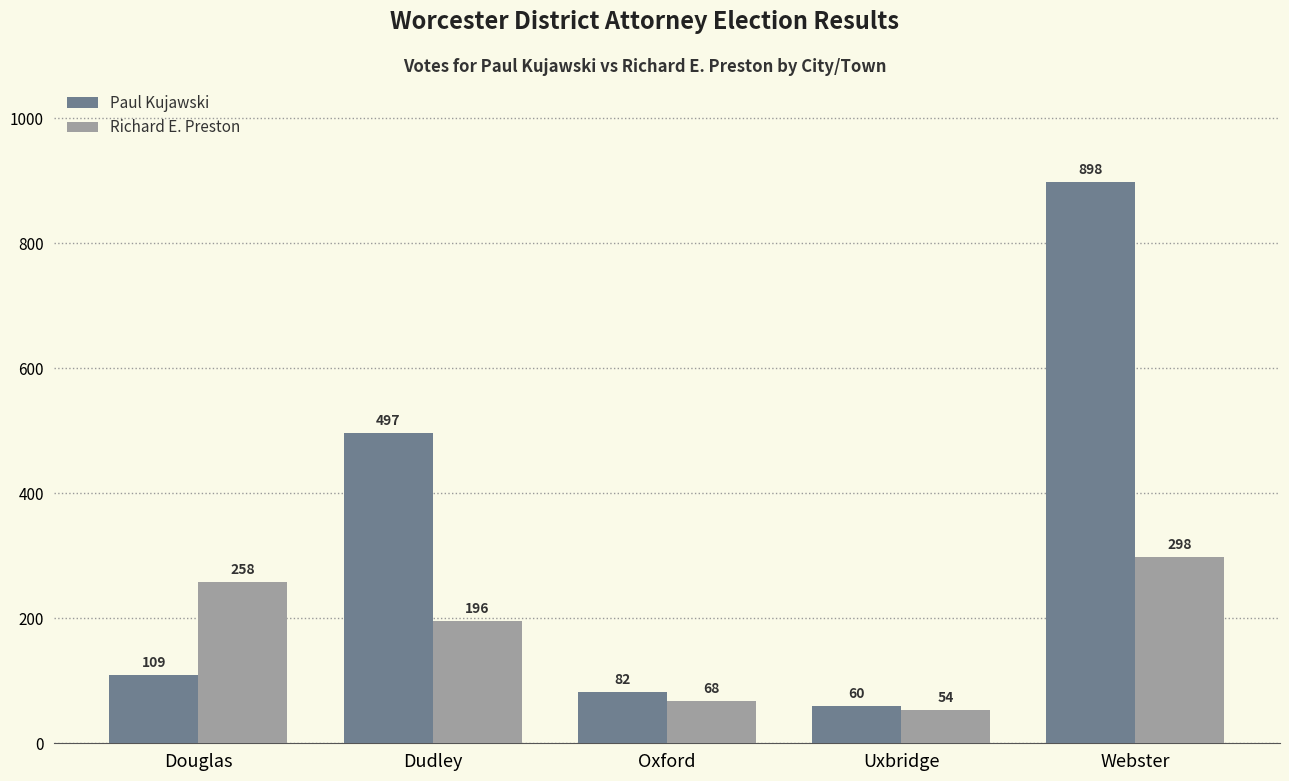

Which series has the largest total across all categories?

Paul Kujawski